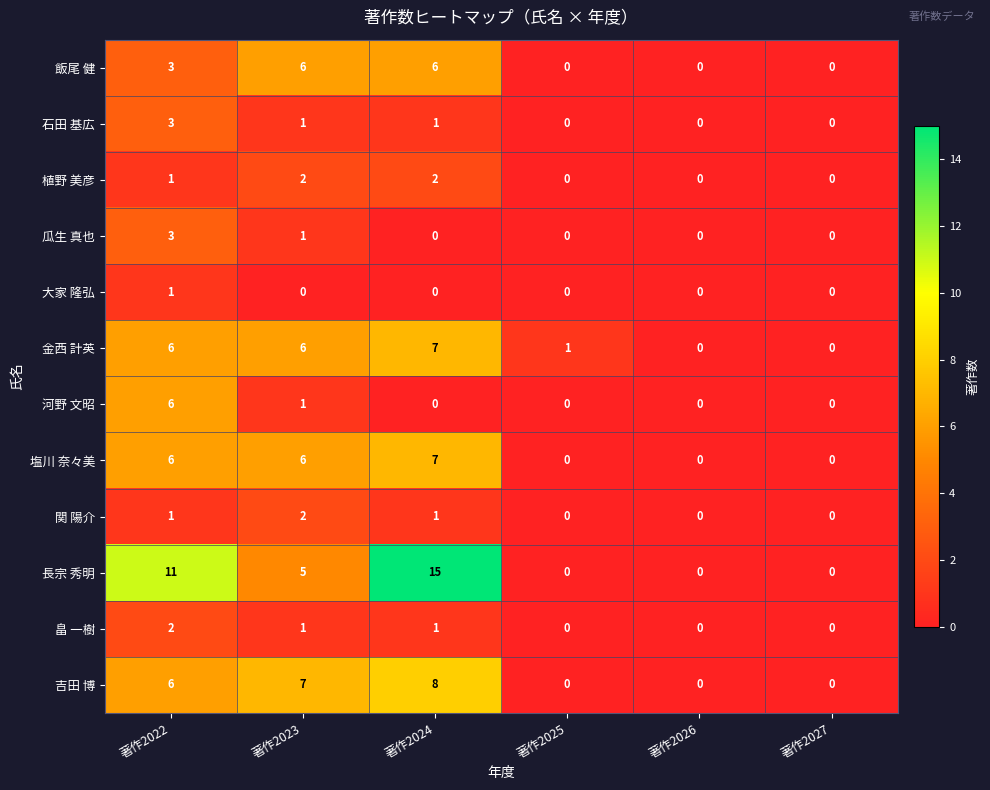

Is the value of 河野 文昭 at 著作2027 greater than the value of 金西 計英 at 著作2022?

No